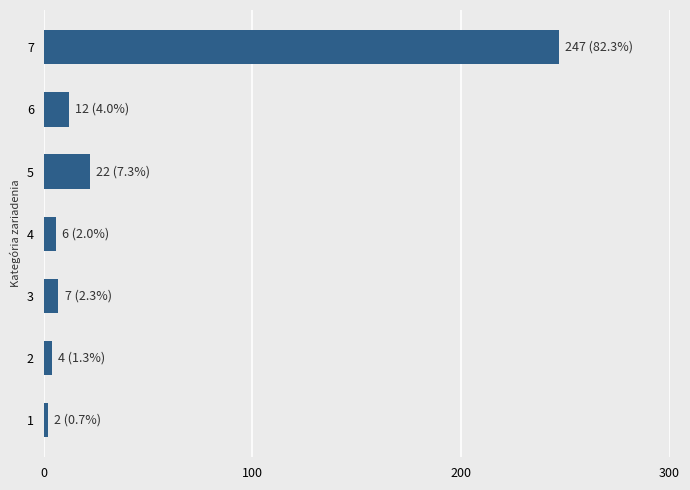

What is the difference between the second highest and second lowest values?

18